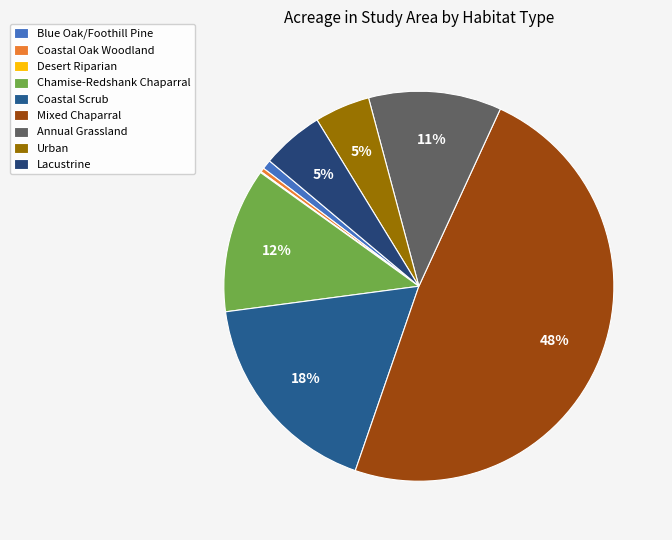

What is the ratio of the value at Urban to the value at Annual Grassland?

0.4